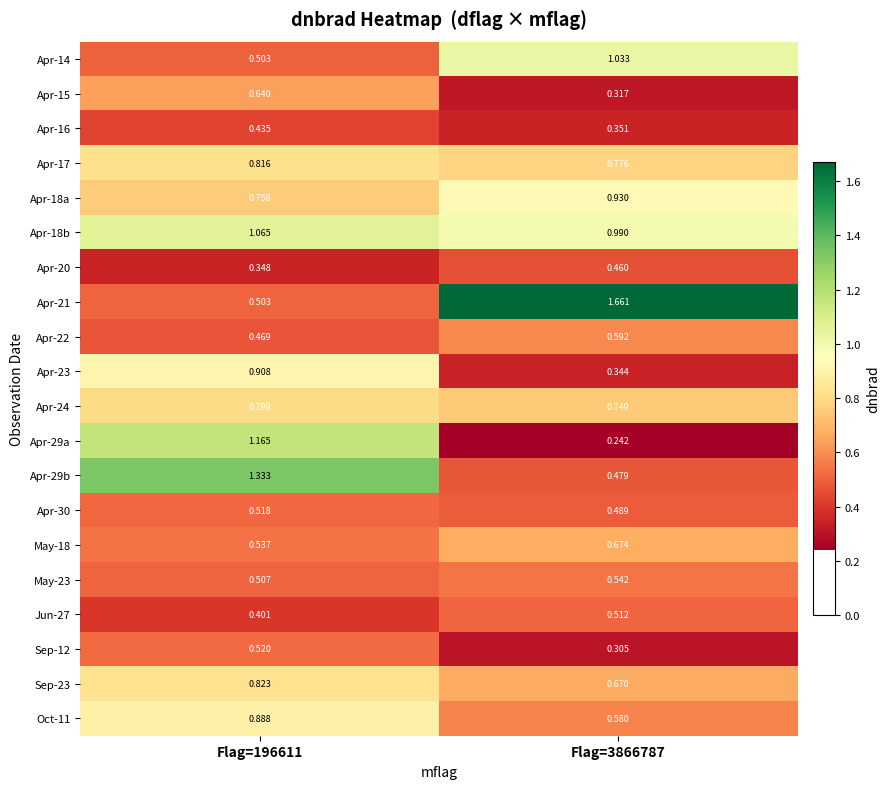

List the series in order of their peak value, highest first.

Apr-21, Apr-29b, Apr-29a, Apr-18b, Apr-14, Apr-18a, Apr-23, Oct-11, Sep-23, Apr-17, Apr-24, May-18, Apr-15, Apr-22, May-23, Sep-12, Apr-30, Jun-27, Apr-20, Apr-16